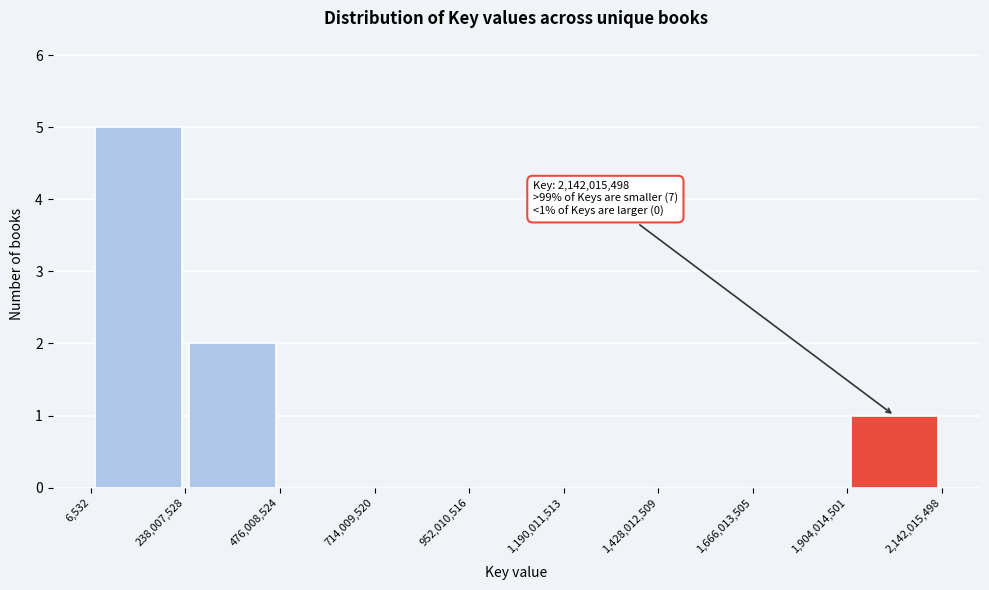

Which range on the x-axis has the tallest bar?

6,532 to 238,007,528